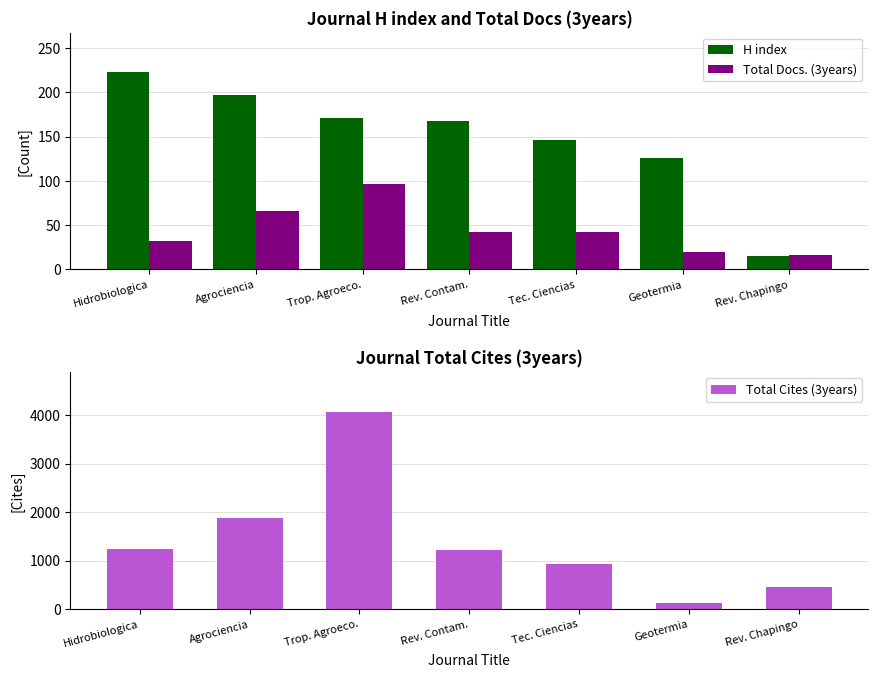

What is the label of the 2nd bar from the right?

Geotermia